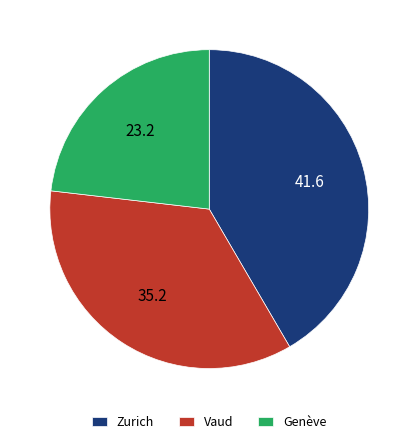

Rank the categories by value from highest to lowest.

Zurich, Vaud, Genève